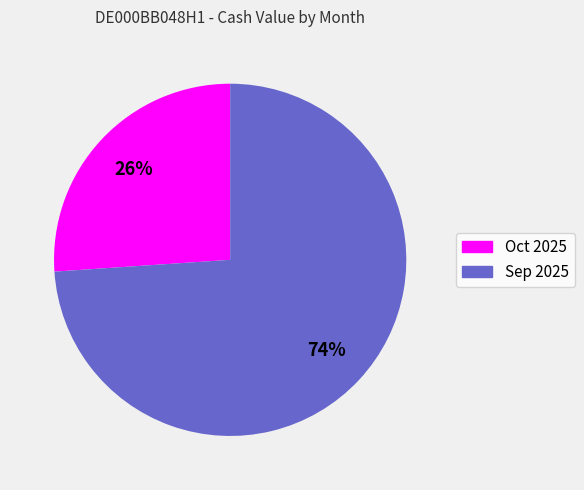

To the nearest percent, what is the difference between the largest and smallest slice percentages?

48%